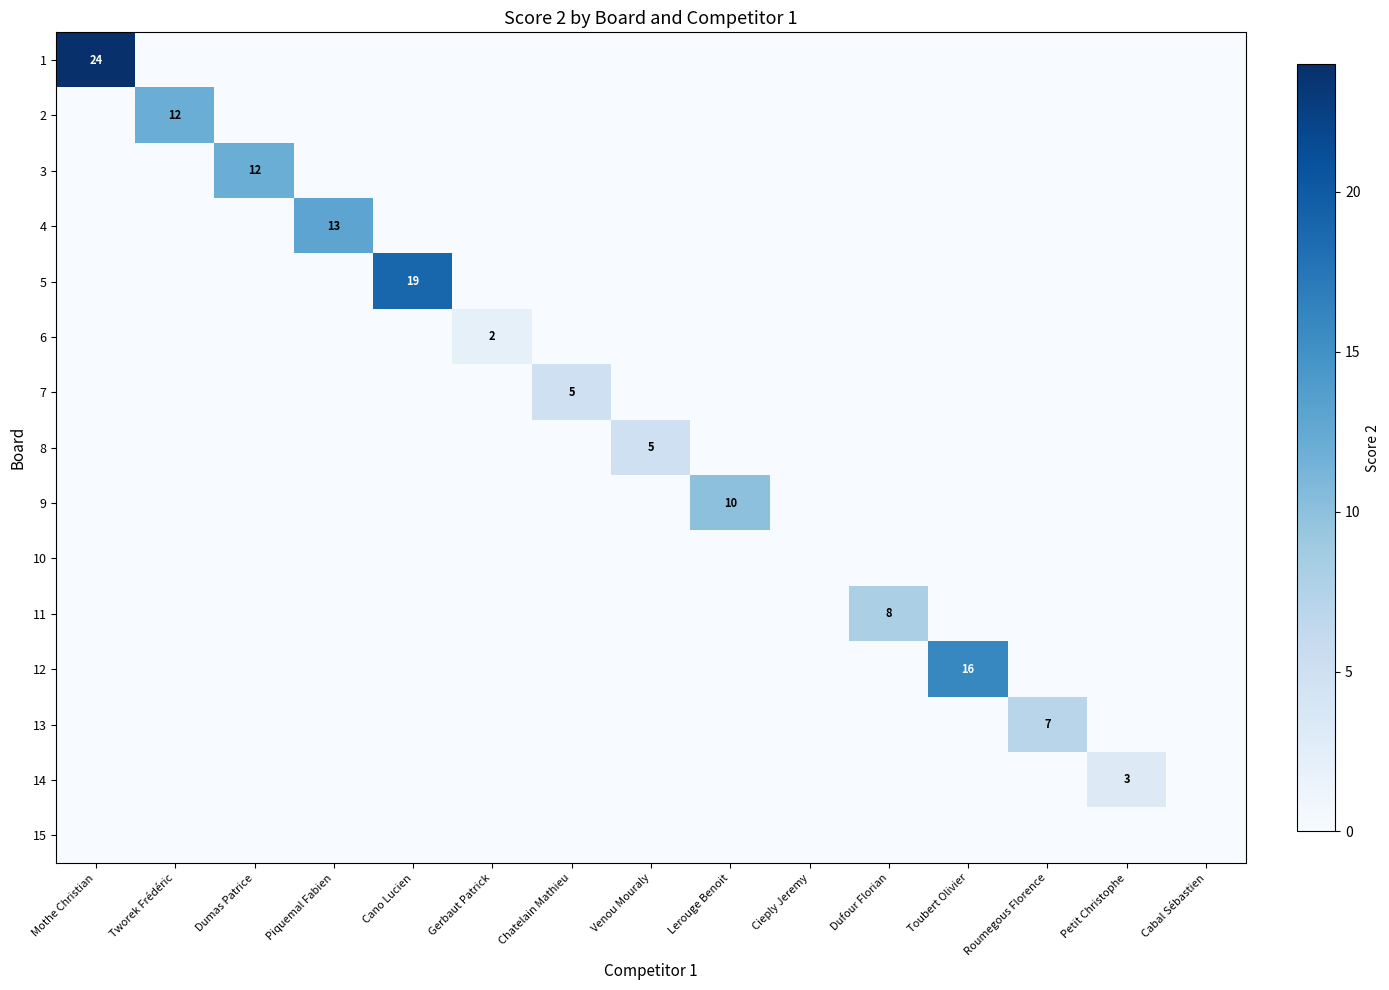

Is it true that 8 equals 5 at Venou Mouraly?

True